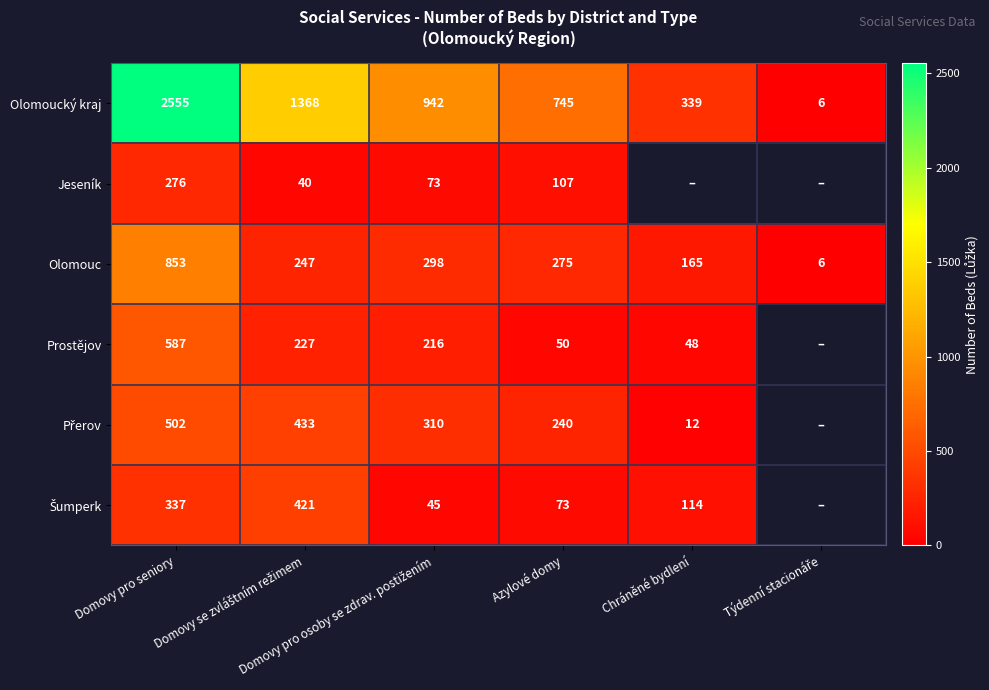

What is the lowest value of the Olomouc series?

6